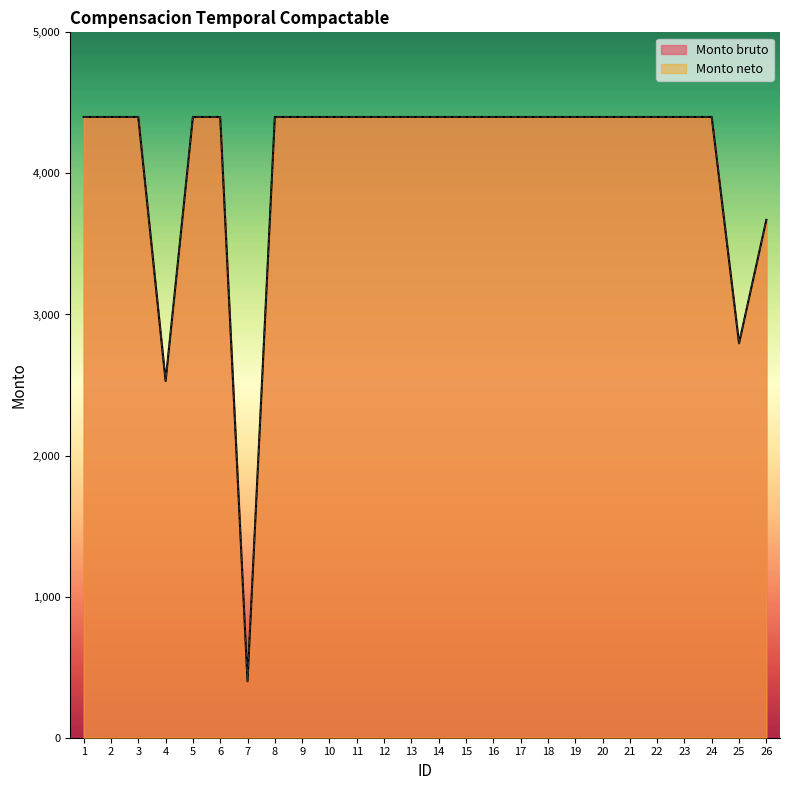

Reading left to right, list all the values displayed in this chart.

Monto bruto: 1=4400.0	2=4400.0	3=4400.0	4=2528.2	5=4400.0	6=4400.0	7=400.0	8=4400.0	9=4400.0	10=4400.0	11=4400.0	12=4400.0	13=4400.0	14=4400.0	15=4400.0	16=4400.0	17=4400.0	18=4400.0	19=4400.0	20=4400.0	21=4400.0	22=4400.0	23=4400.0	24=4400.0	25=2795.6	26=3670.7
Monto neto: 1=4400.0	2=4400.0	3=4400.0	4=2528.2	5=4400.0	6=4400.0	7=400.0	8=4400.0	9=4400.0	10=4400.0	11=4400.0	12=4400.0	13=4400.0	14=4400.0	15=4400.0	16=4400.0	17=4400.0	18=4400.0	19=4400.0	20=4400.0	21=4400.0	22=4400.0	23=4400.0	24=4400.0	25=2795.6	26=3670.7